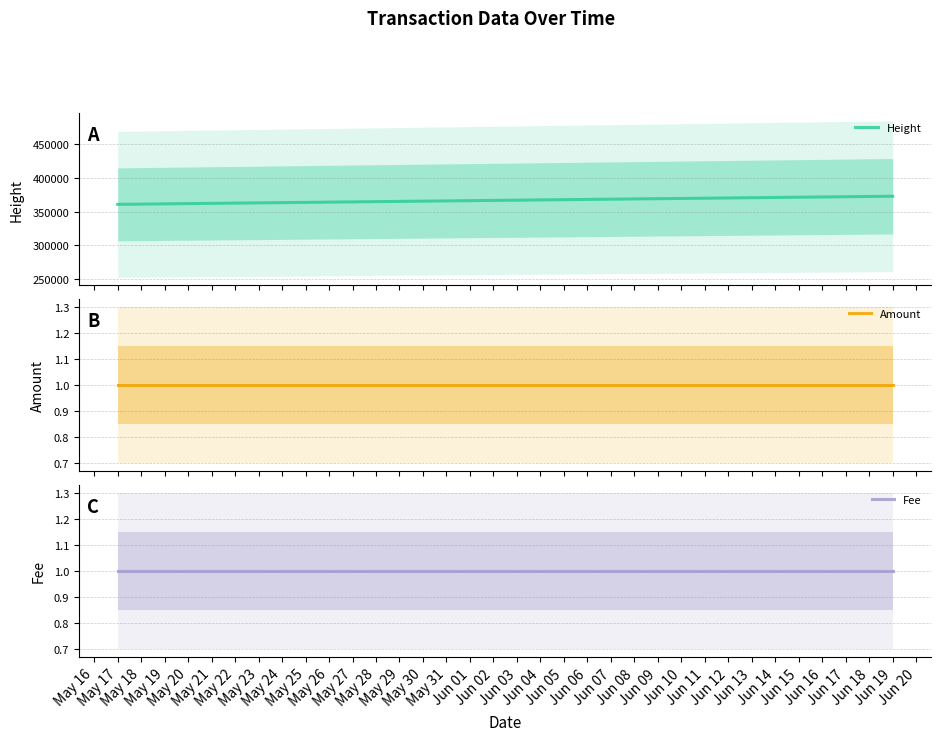

How many values in the Height series are below 370698?

1